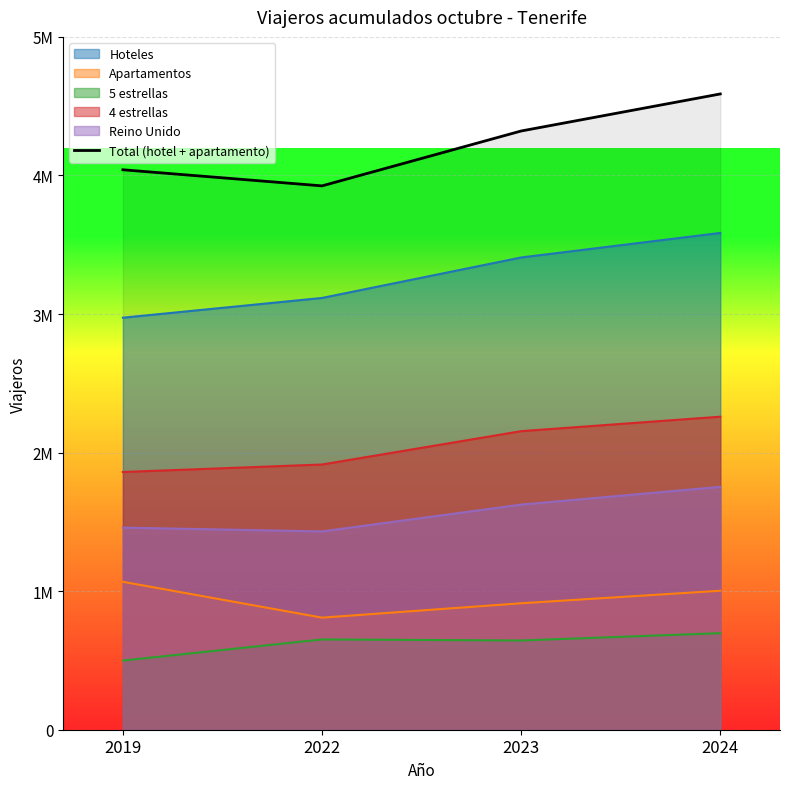

The value at 2023 is 2535682. True or false?

False